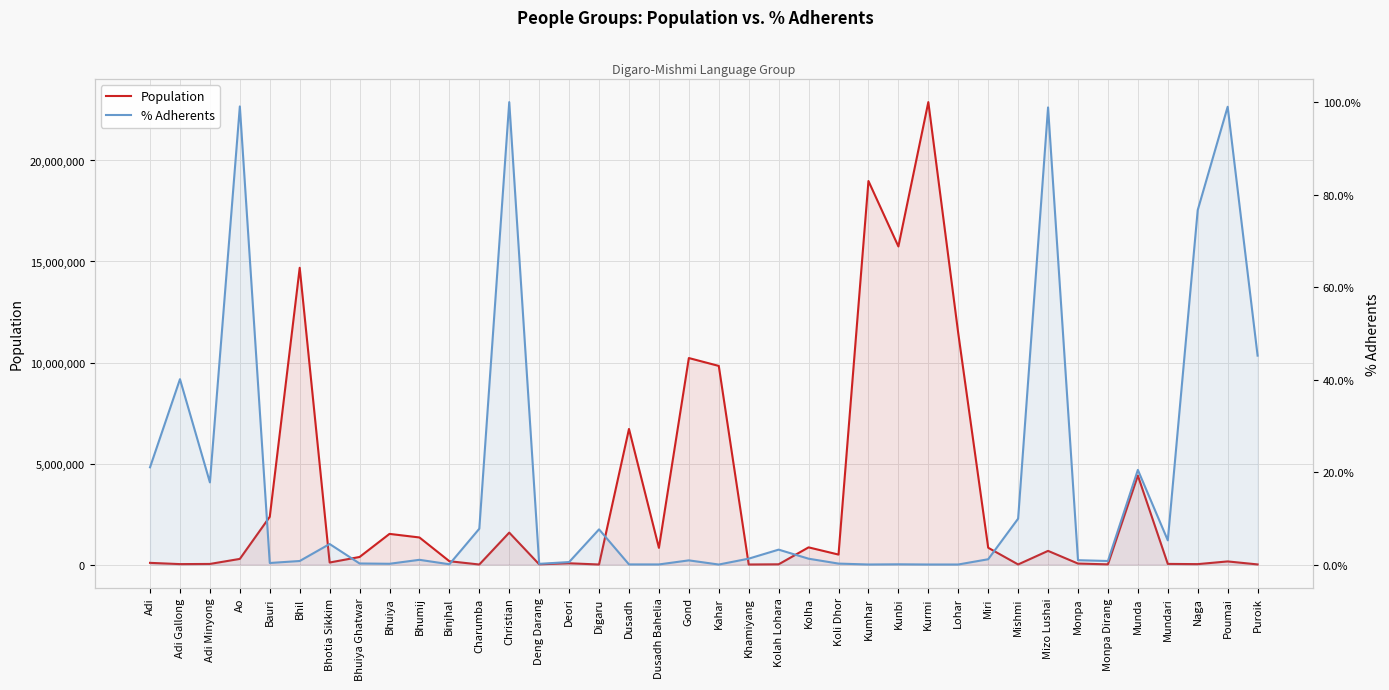

Reading right to left, extract all data points from this chart.

Population: 5300.0	154000.0	20000.0	31000.0	4403000.0	8600.0	48000.0	676000.0	4000.0	831000.0	11444000.0	22889000.0	15745000.0	18984000.0	493000.0	850000.0	11000.0	1600.0	9831000.0	10221000.0	825000.0	6711000.0	1500.0	62000.0	11000.0	1580000.0	1200.0	164000.0	1340000.0	1517000.0	374000.0	100000.0	14689000.0	2365000.0	279000.0	29000.0	21000.0	83000.0
% Adherents: 45.2	99.0	76.7	5.2	20.5	0.8	0.9	98.9	9.9	1.1	0.0	0.0	0.1	0.0	0.2	1.3	3.2	1.3	0.0	0.9	0.0	0.0	7.6	0.5	0.1	100.0	7.7	0.1	1.0	0.2	0.2	4.4	0.8	0.3	99.1	17.8	40.1	21.0